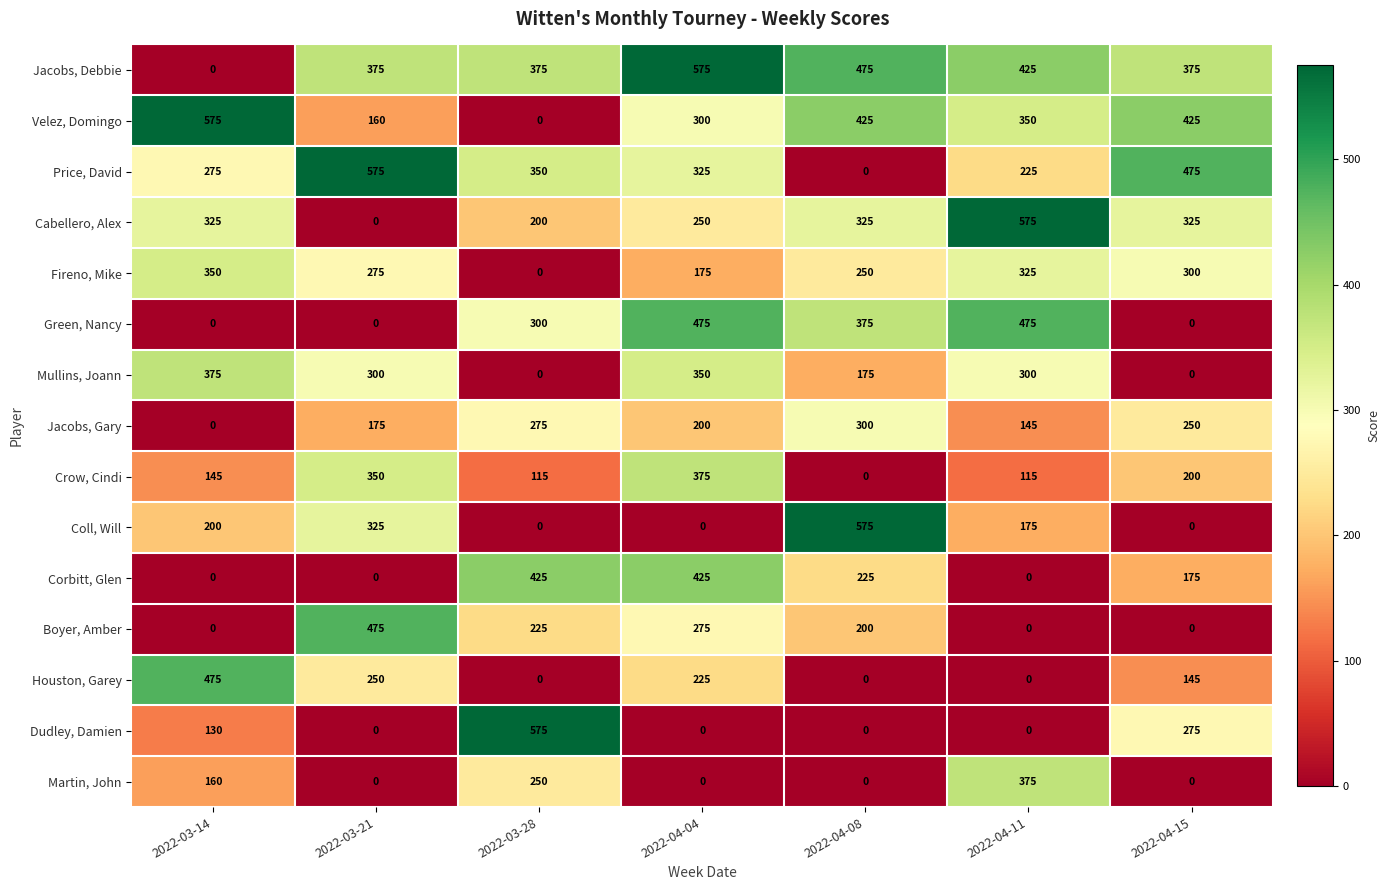

How many positive values does the Jacobs, Gary series have?

6